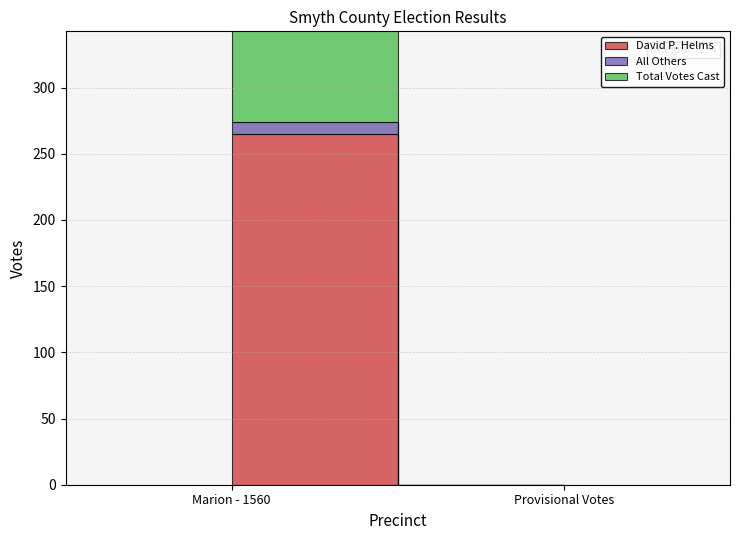

What is the label of the 1st point from the left?

Marion - 1560